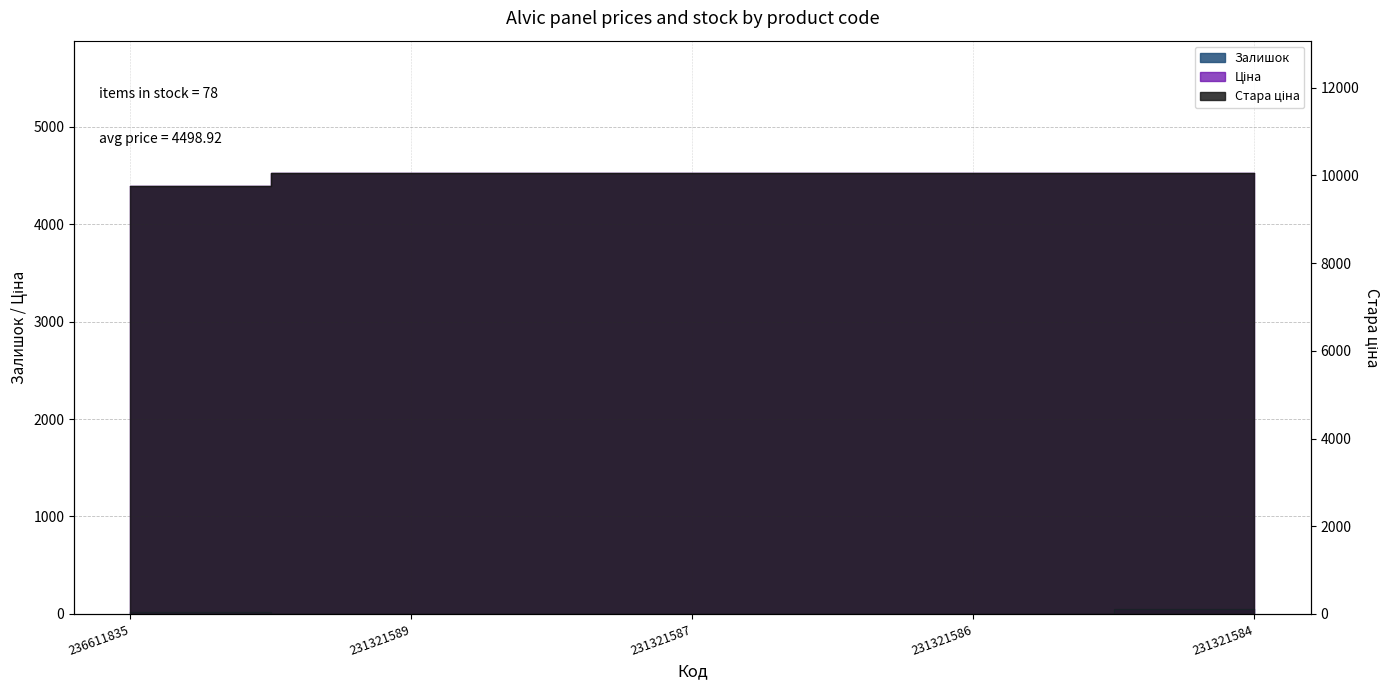

Which category has the highest value across all series?

231321589